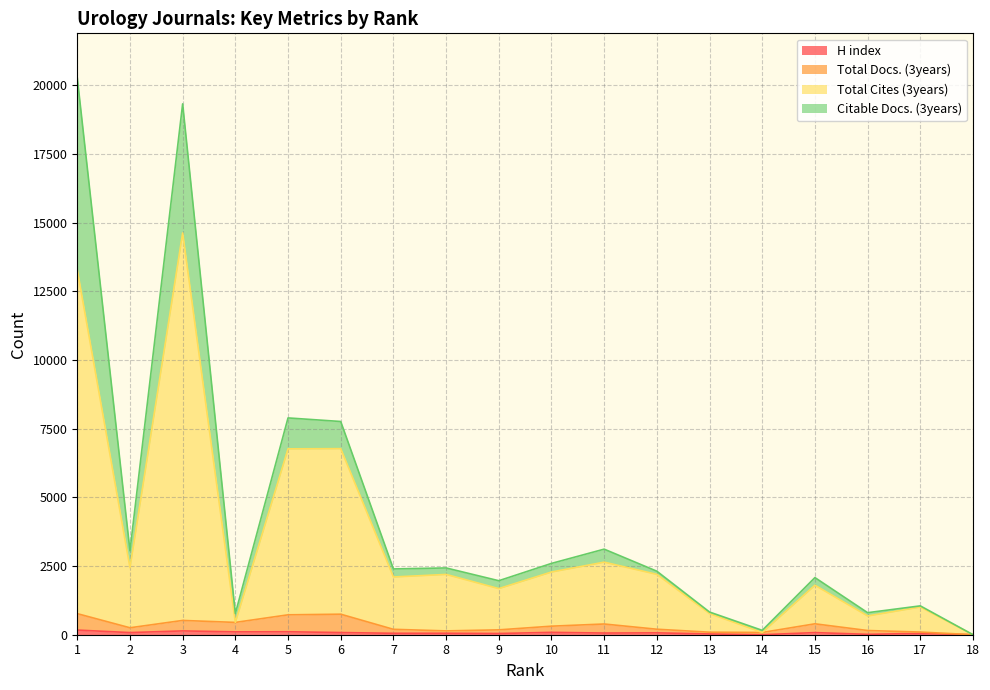

At which label does Total Cites (3years) first exceed 2194?

1